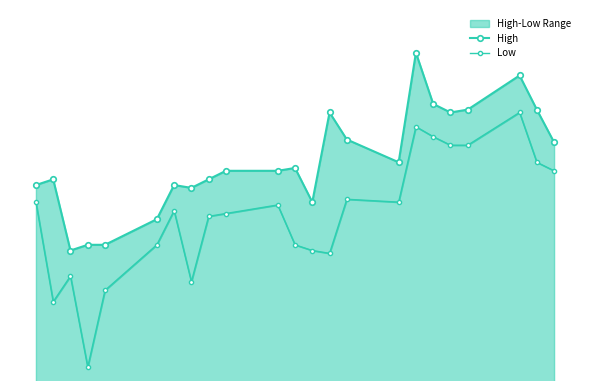

True or false: High and Low intersect in this chart.

False